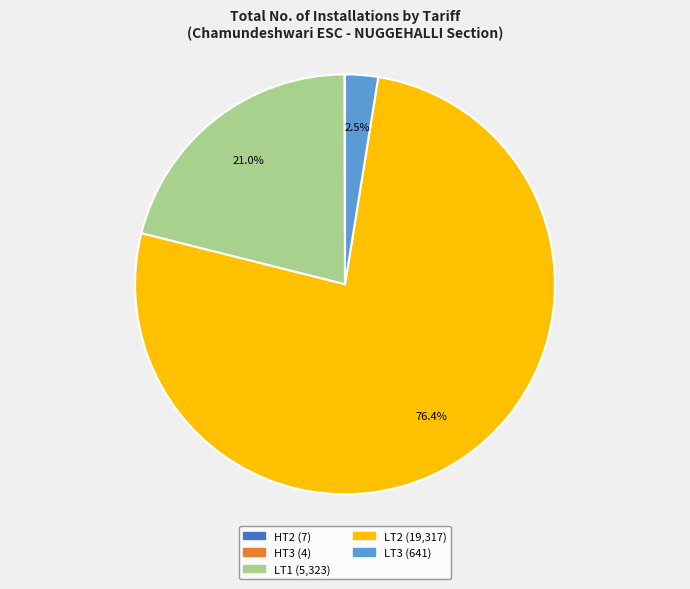

Which slice is the largest?

LT2